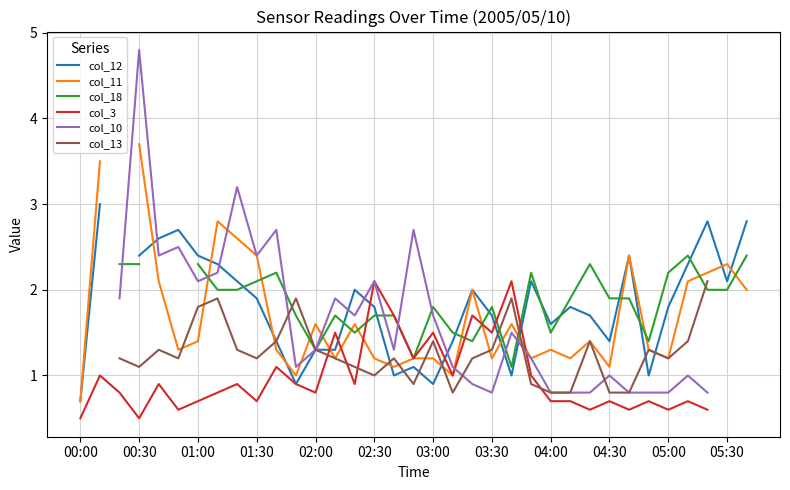

How many values in the col_11 series exceed 1?

31